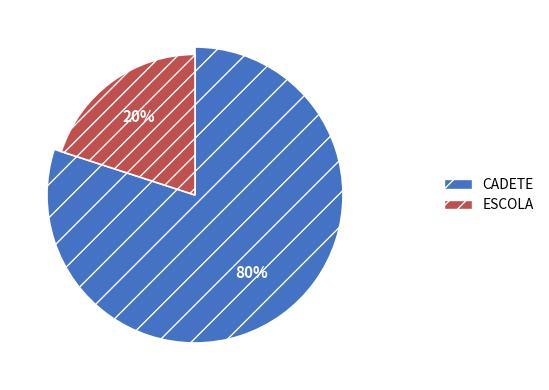

Between CADETE and ESCOLA, which is larger?

CADETE